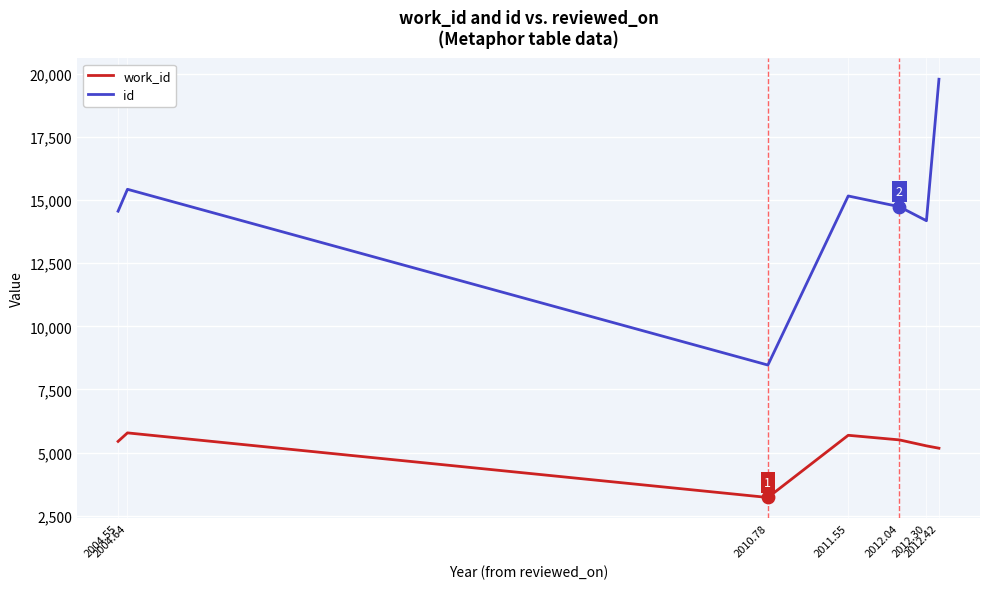

Which series has the largest range (max minus min)?

id